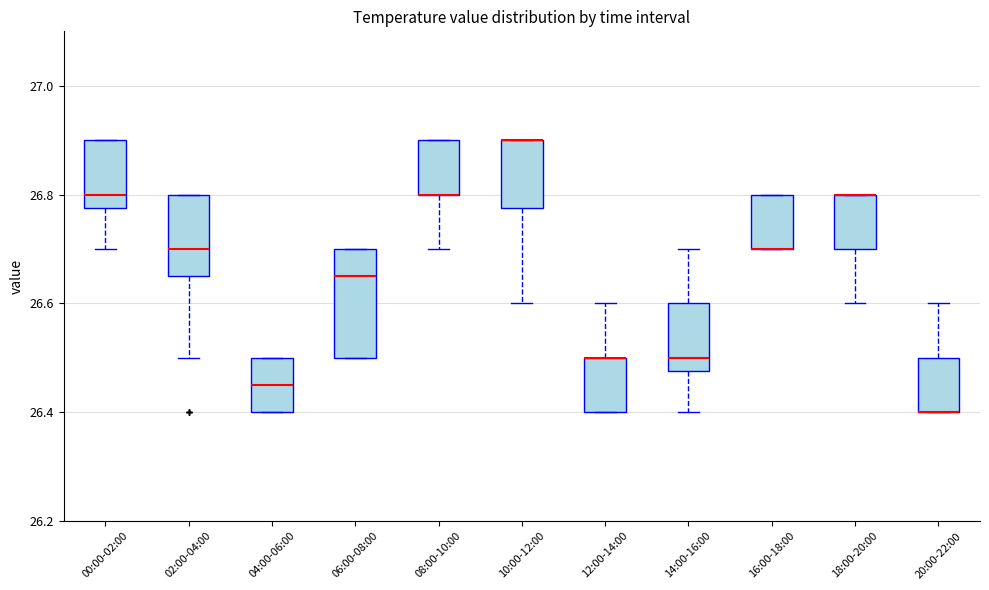

Where is the upper edge of the box for 04:00-06:00 on the y-axis? The values are not printed on the chart, so give them approximately, as read against the axis.

26.50